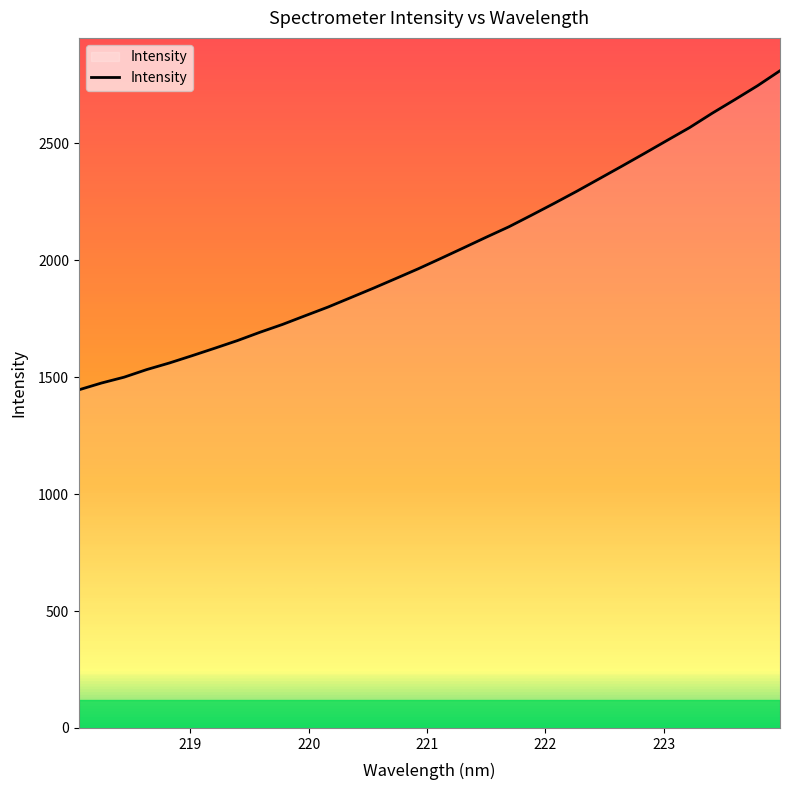

What is the difference between the maximum and minimum values?

1364.5